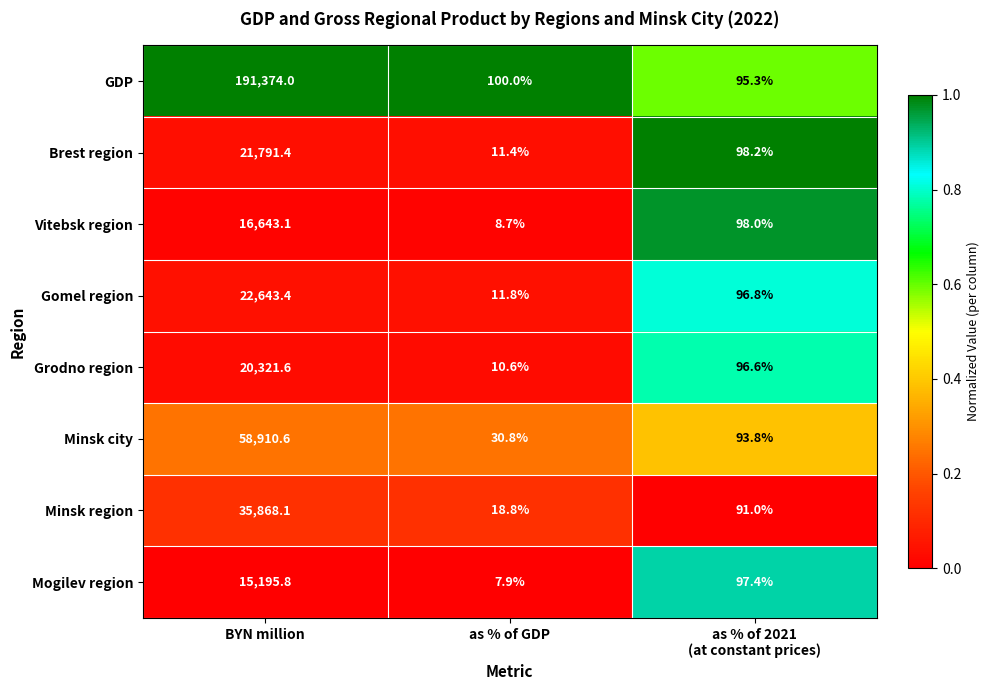

What value does the Grodno region series have at BYN million?

20321.6